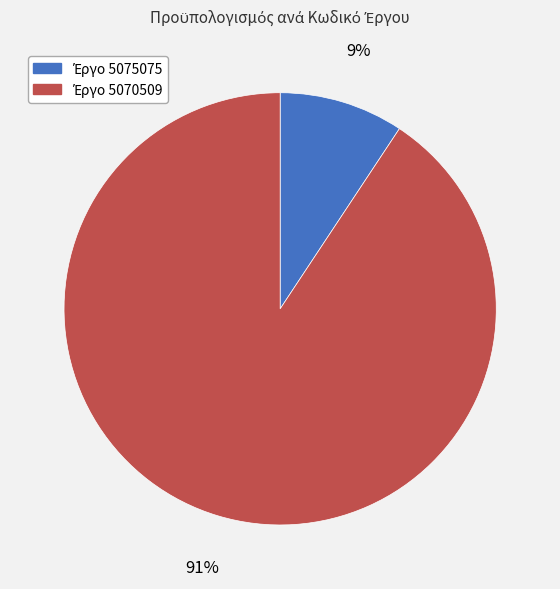

To the nearest percent, what is the average slice percentage?

50%